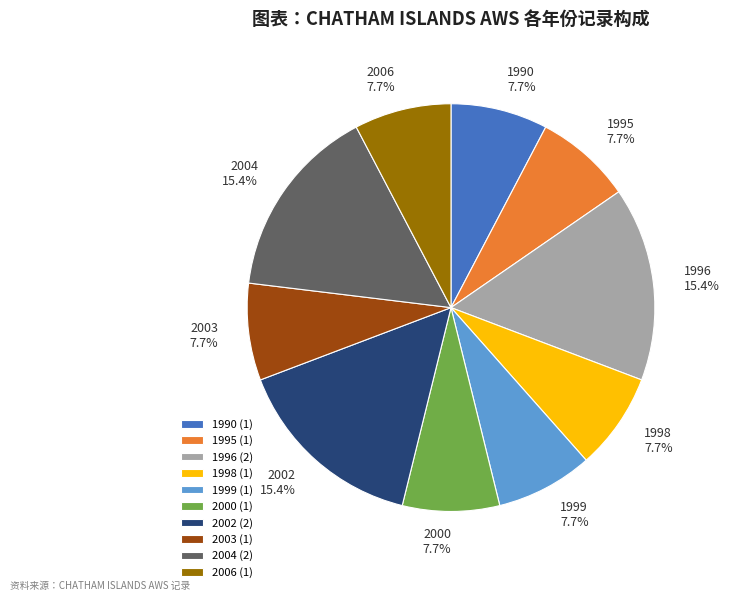

To the nearest percent, what is the combined percentage of 1996 and 1998?

23%